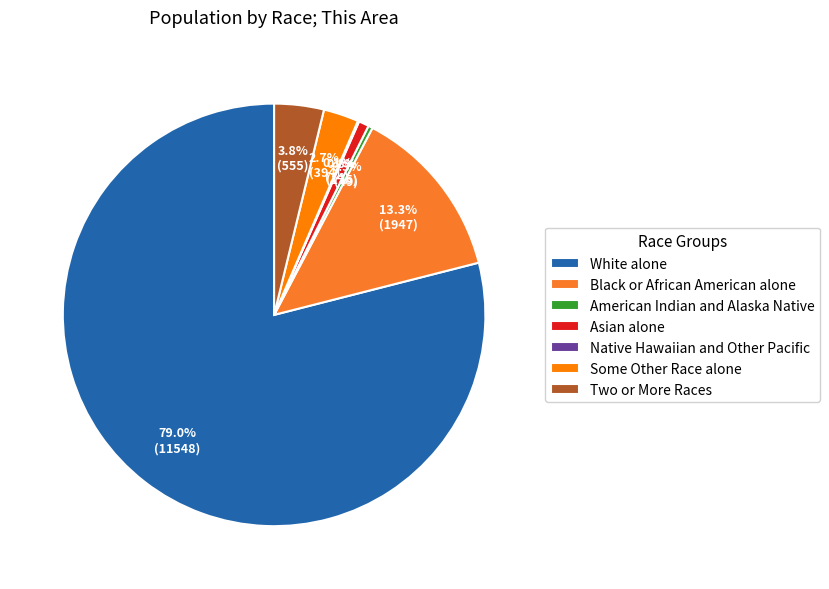

Combined, what portion of the pie is White alone and Some Other Race alone?

81.7%